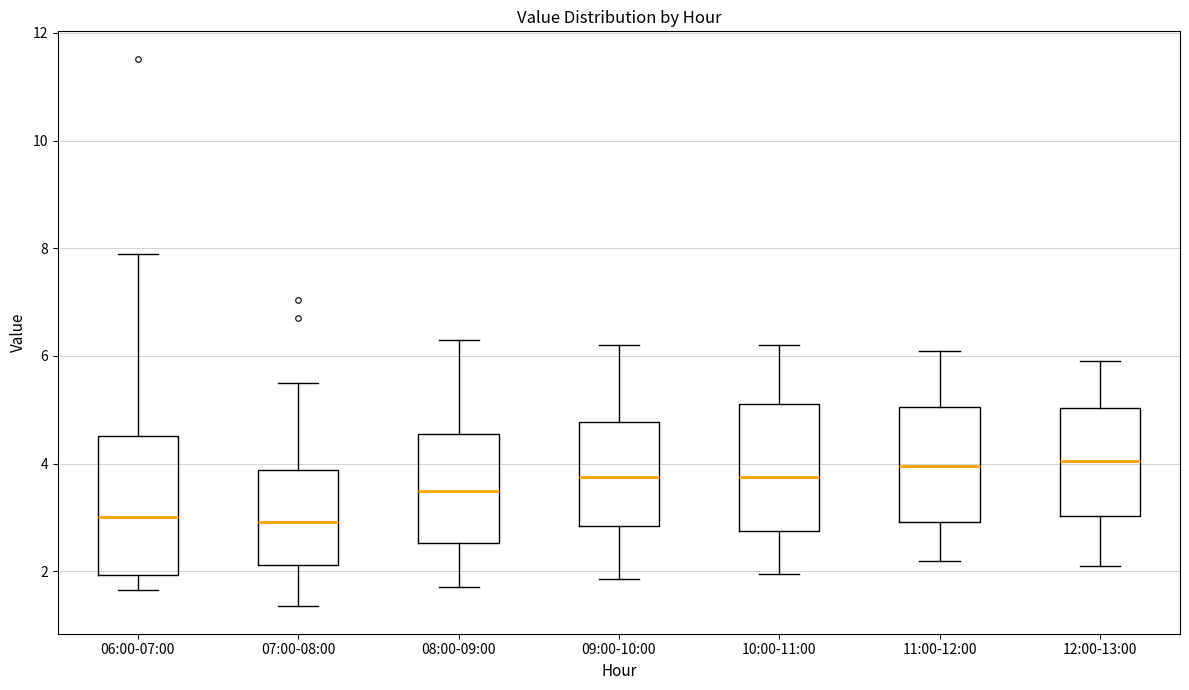

Reading left to right, transcribe this box plot: for each box, give where its median line is, the range the box spans, and where its two whiskers end, as read against the y-axis. The values are not printed on the chart, so give them approximately, as read against the axis.

06:00-07:00: median 3.0, box 2.0 to 4.6, whiskers 1.6 to 8.0
07:00-08:00: median 3.0, box 2.2 to 3.8, whiskers 1.4 to 5.6
08:00-09:00: median 3.6, box 2.6 to 4.6, whiskers 1.8 to 6.4
09:00-10:00: median 3.8, box 2.8 to 4.8, whiskers 1.8 to 6.2
10:00-11:00: median 3.8, box 2.8 to 5.2, whiskers 2.0 to 6.2
11:00-12:00: median 4.0, box 3.0 to 5.0, whiskers 2.2 to 6.2
12:00-13:00: median 4.0, box 3.0 to 5.0, whiskers 2.2 to 6.0